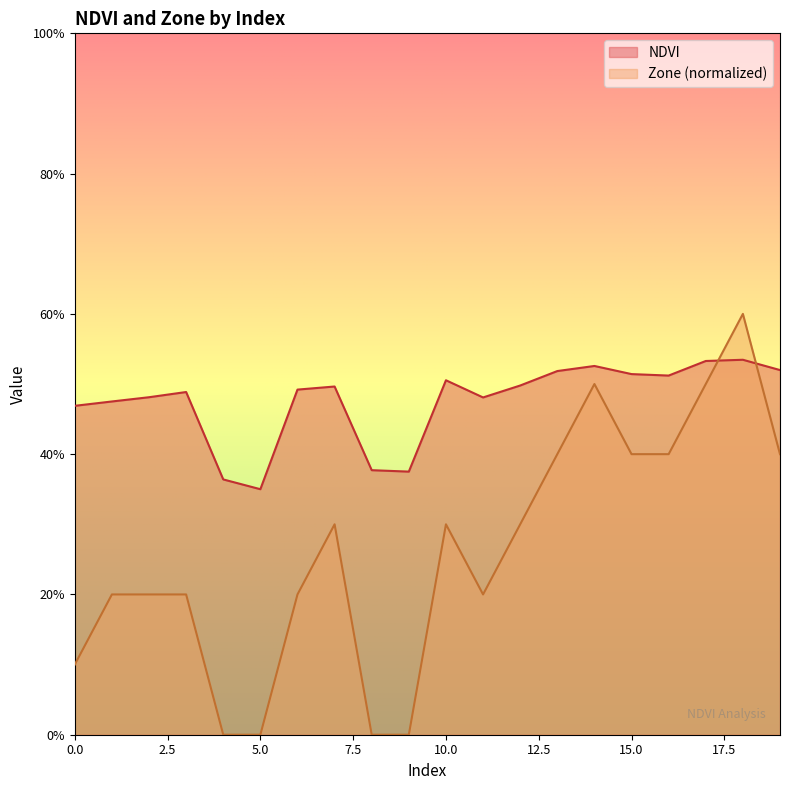

What is the maximum value shown in the chart?

0.6